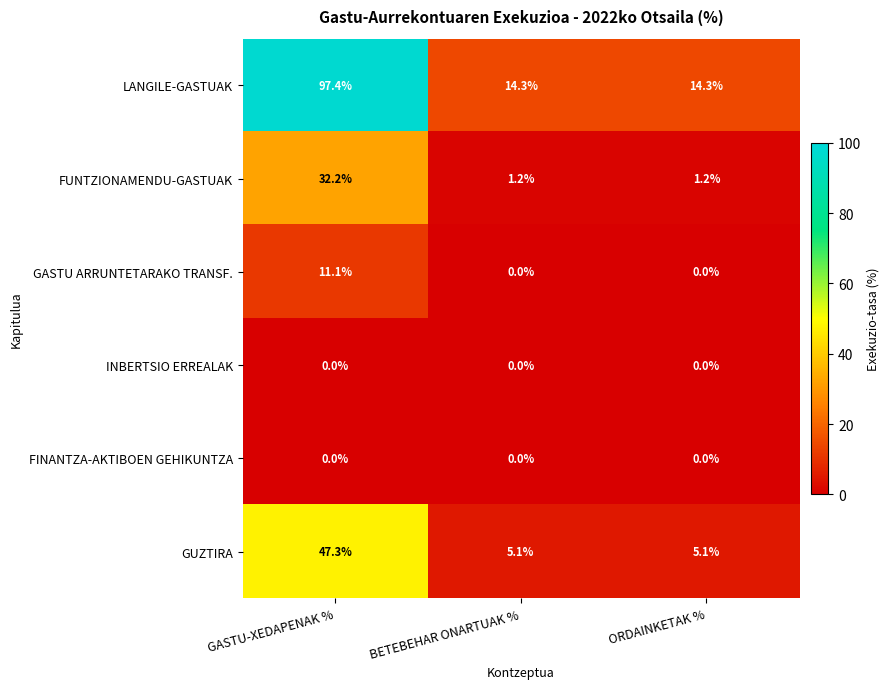

What is the average value of the LANGILE-GASTUAK series?

42.0